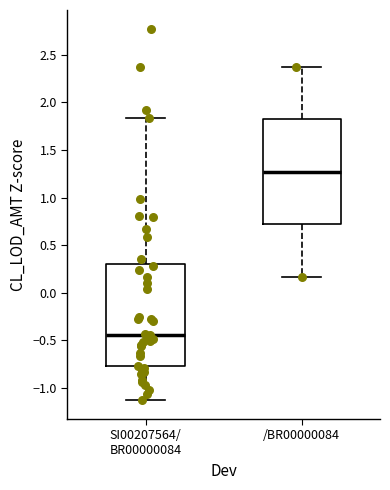

Reading left to right, read every box against the y-axis: the position of its median line, the range the box covers, and the ends of its whiskers. The values are not printed on the chart, so give them approximately, as read against the axis.

SI00207564/ BR00000084: median -0.45, box -0.75 to 0.30, whiskers -1.15 to 1.85
/BR00000084: median 1.25, box 0.70 to 1.80, whiskers 0.15 to 2.35